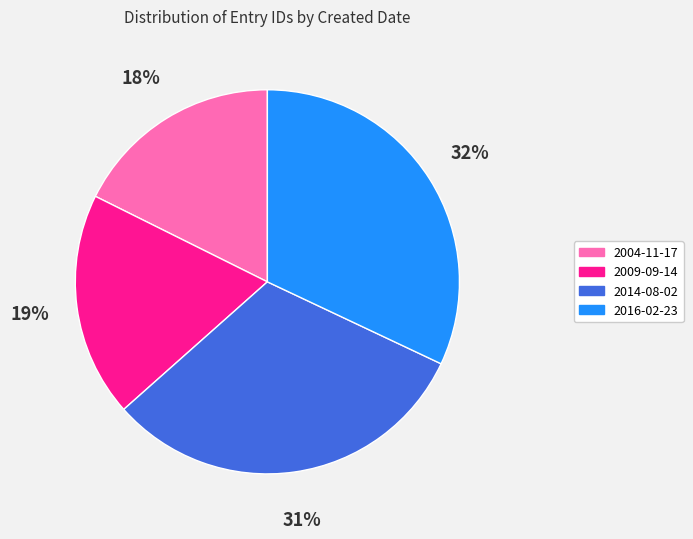

Between 2014-08-02 and 2016-02-23, which is larger?

2016-02-23